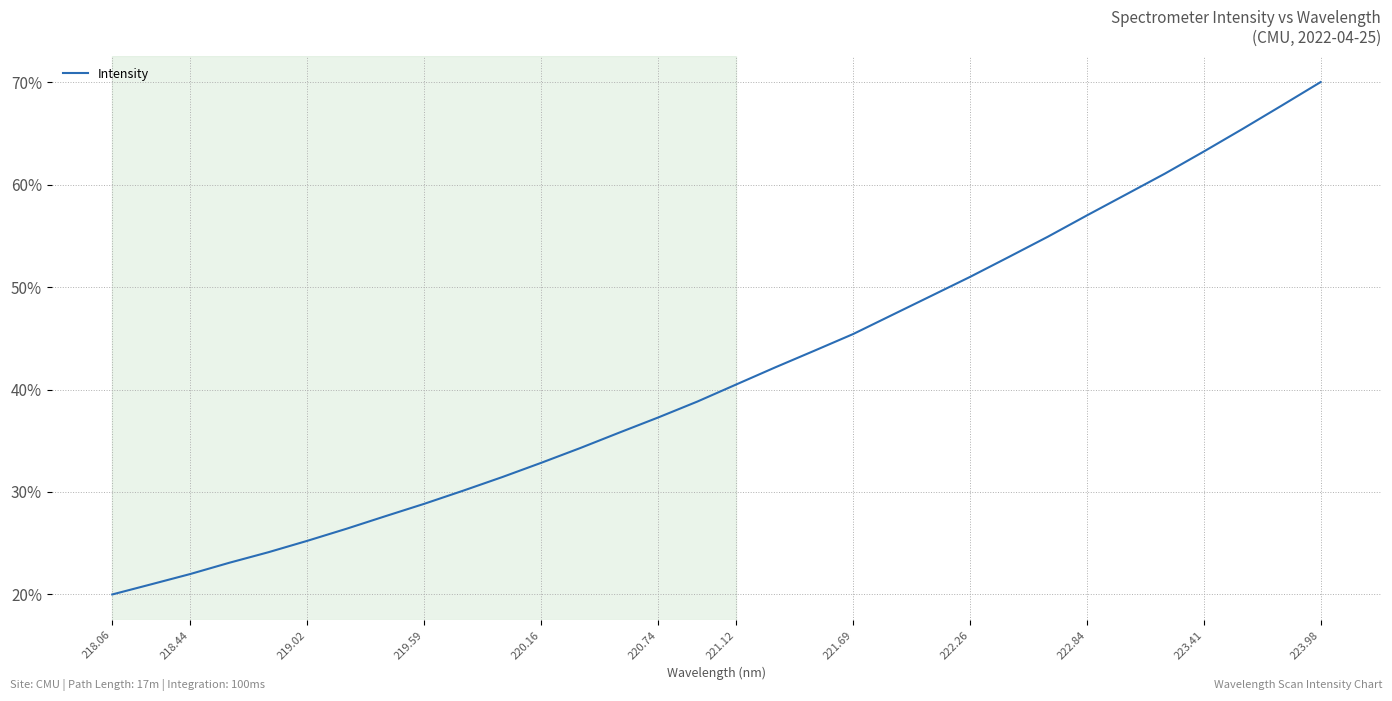

What is the maximum value shown in the chart?

70.0